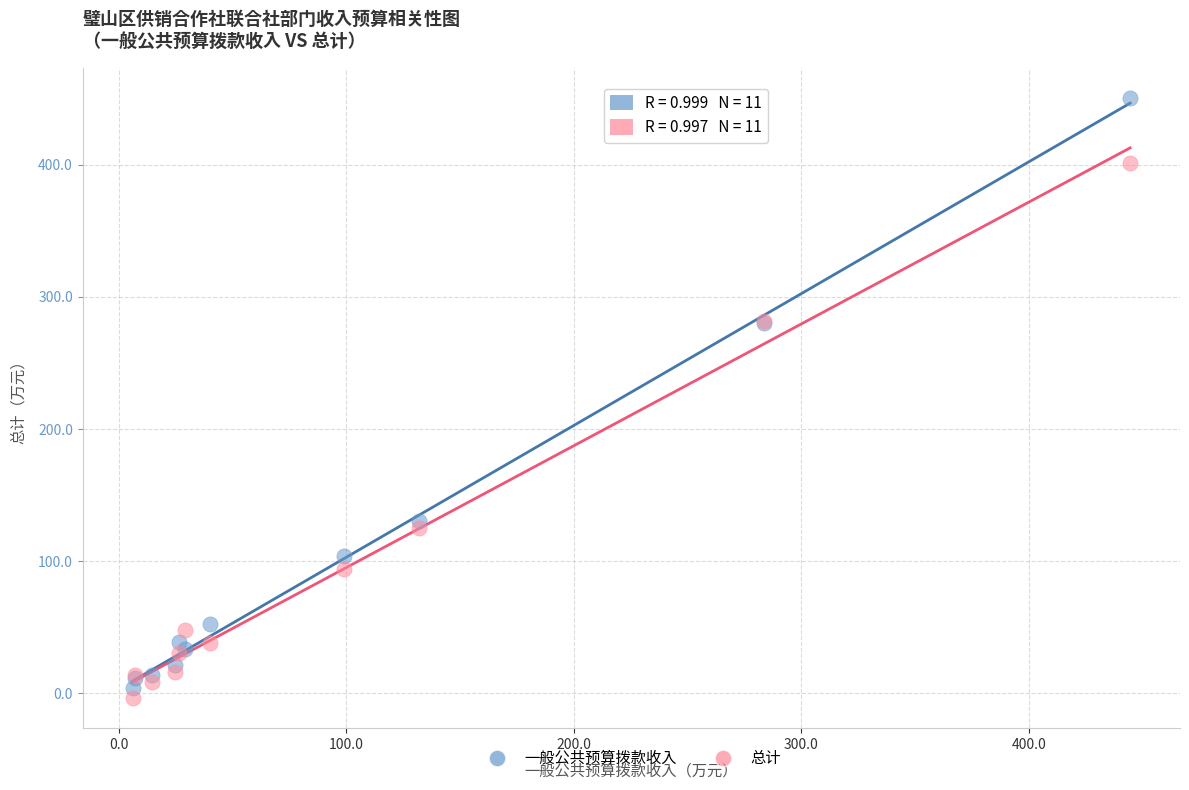

Which series reaches the maximum Y coordinate?

一般公共预算拨款收入